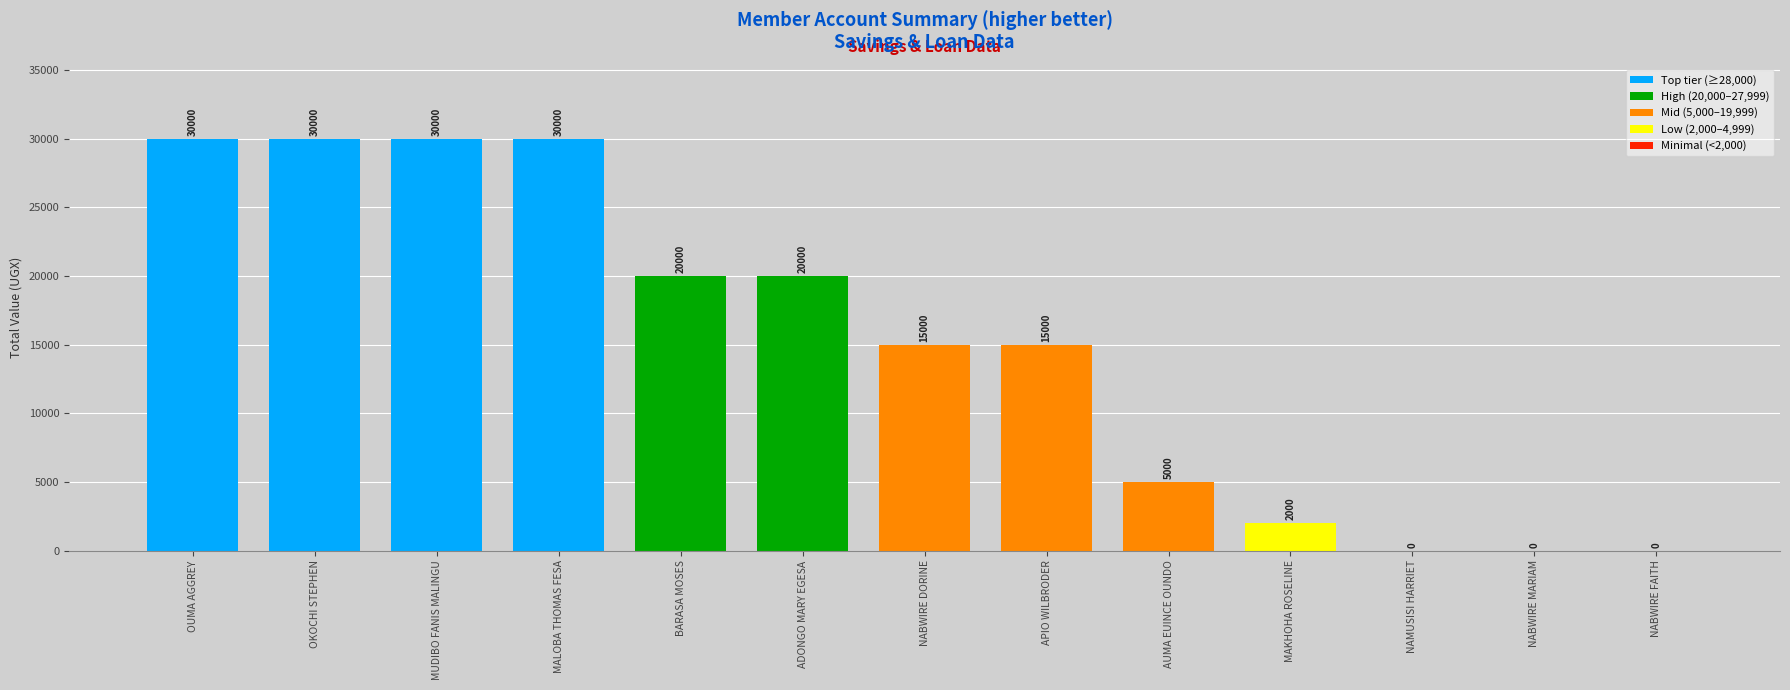

What value does the data have at BARASA MOSES, to the nearest 100?

20000